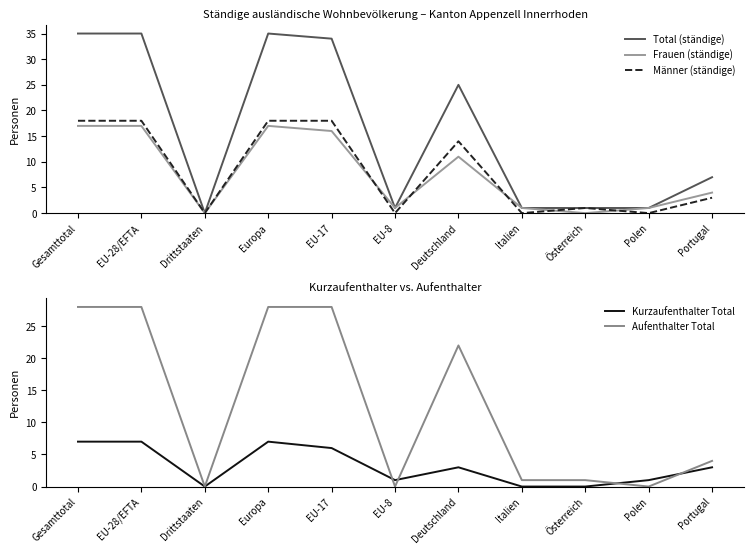

How many values in the Männer (ständige) series are below 3?

5